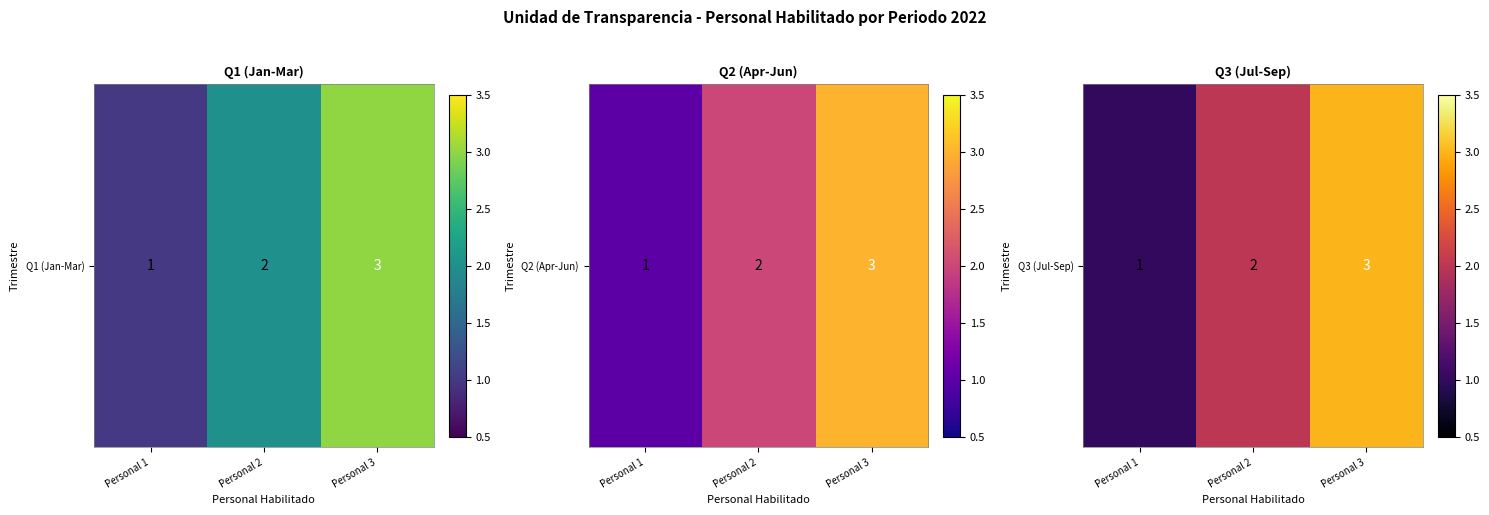

At which label does the data first exceed 2?

Personal 3